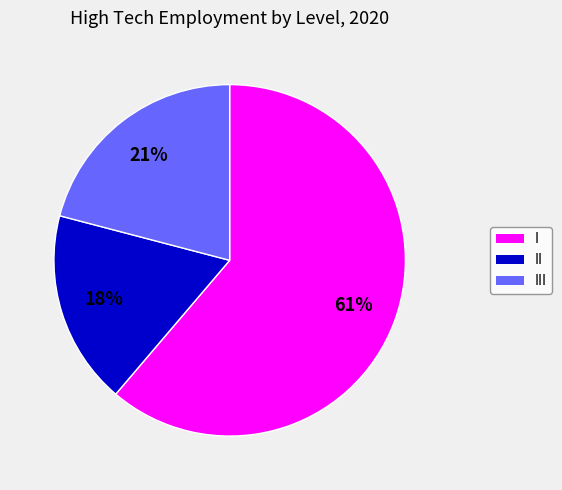

To the nearest percent, what is the average slice percentage?

33%